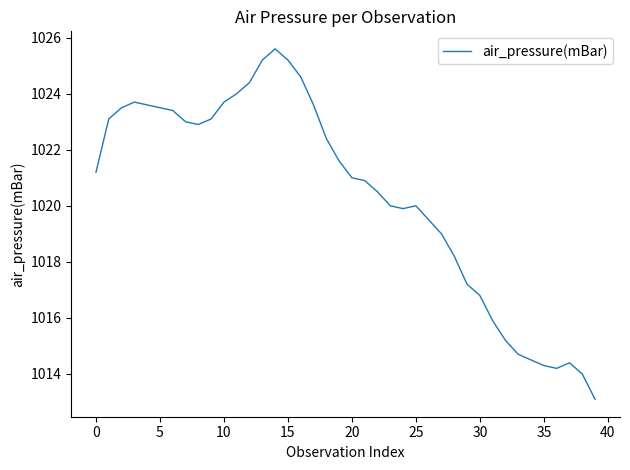

What is the maximum value shown in the chart?

1025.6